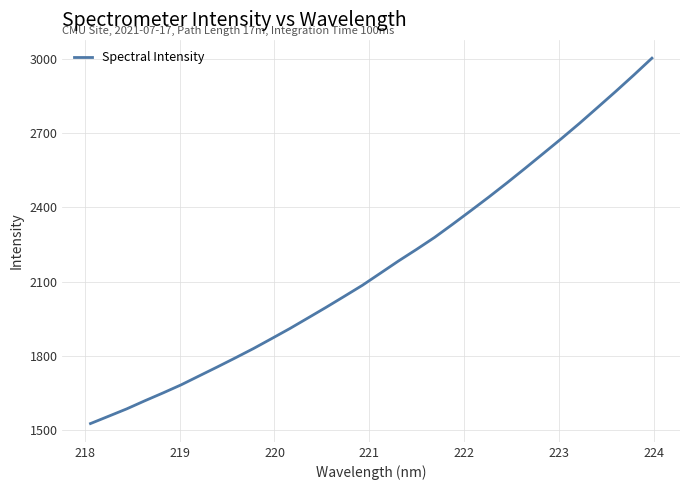

What is the greatest value displayed?

3001.8